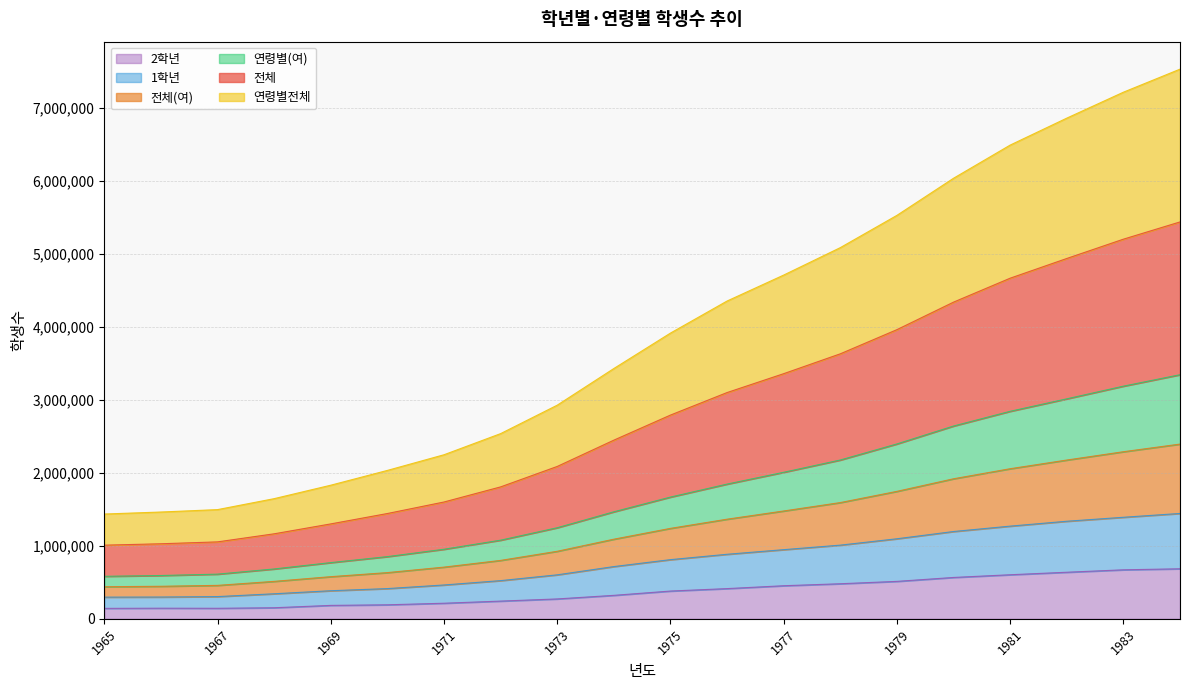

What is the difference between the maximum and minimum values in the 2학년 series?

542318